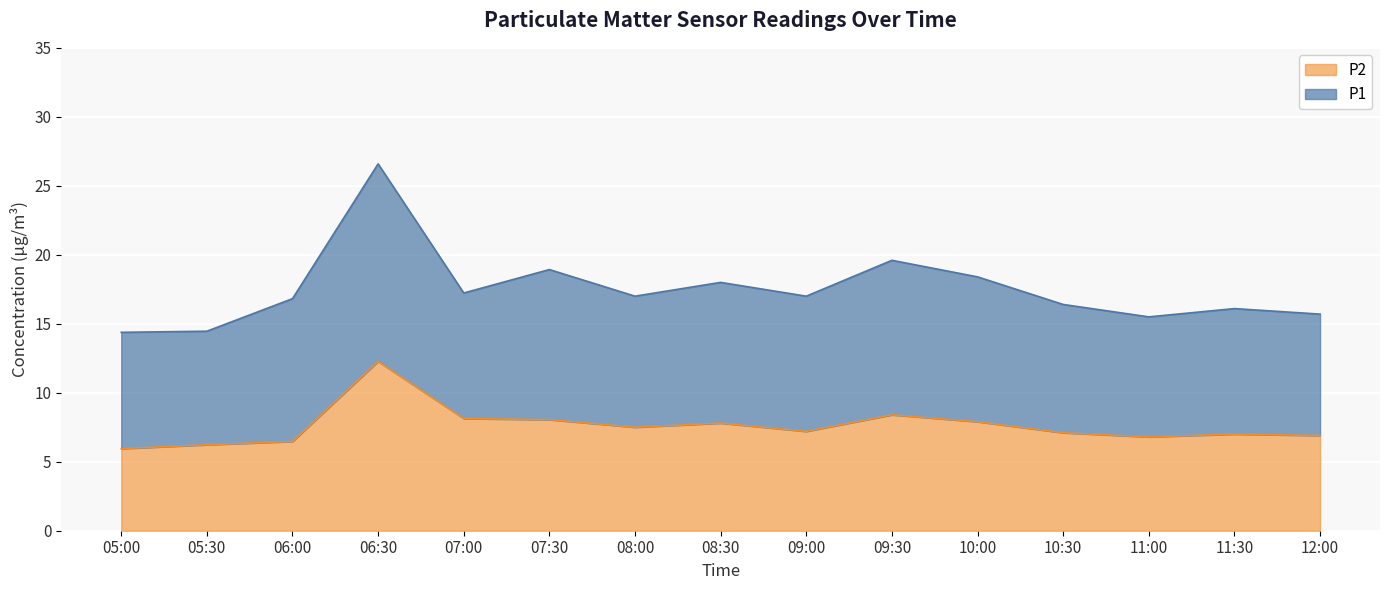

How many points are higher than both their immediate neighbors (excluding endpoints)?

4